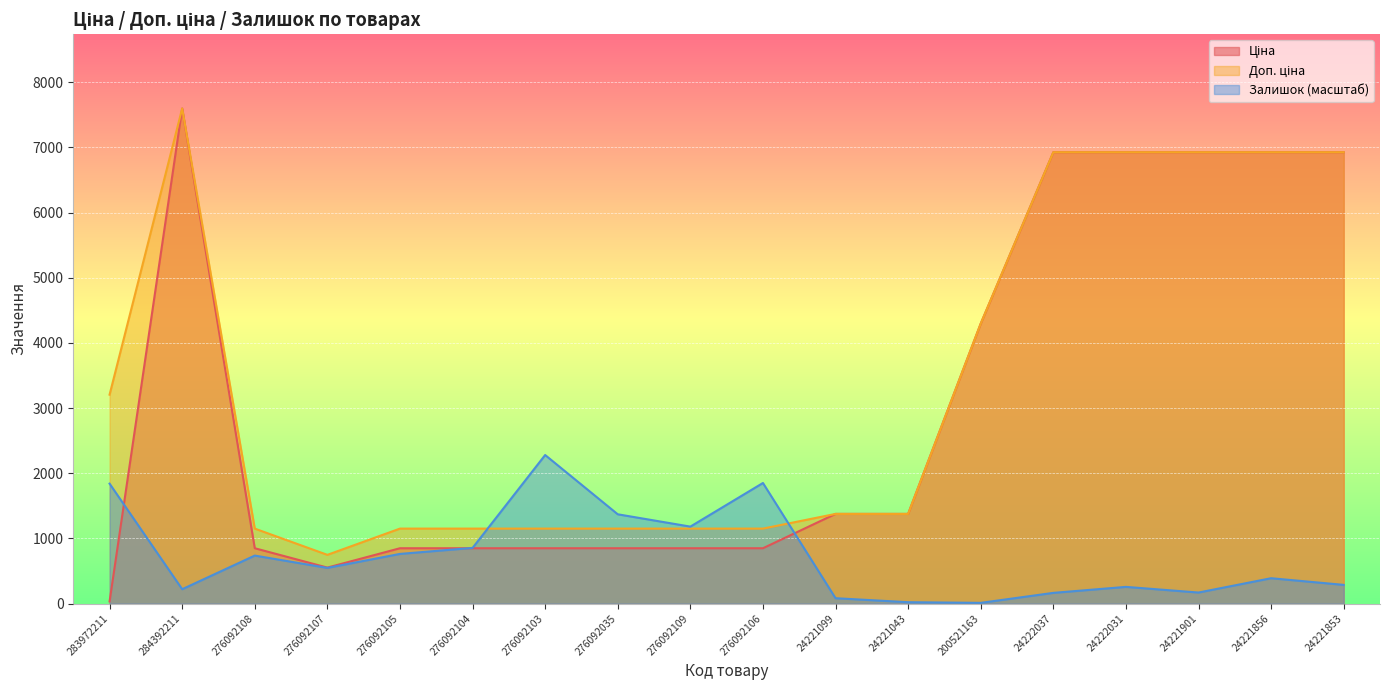

At how many categories does at least one series exceed 5832?

6